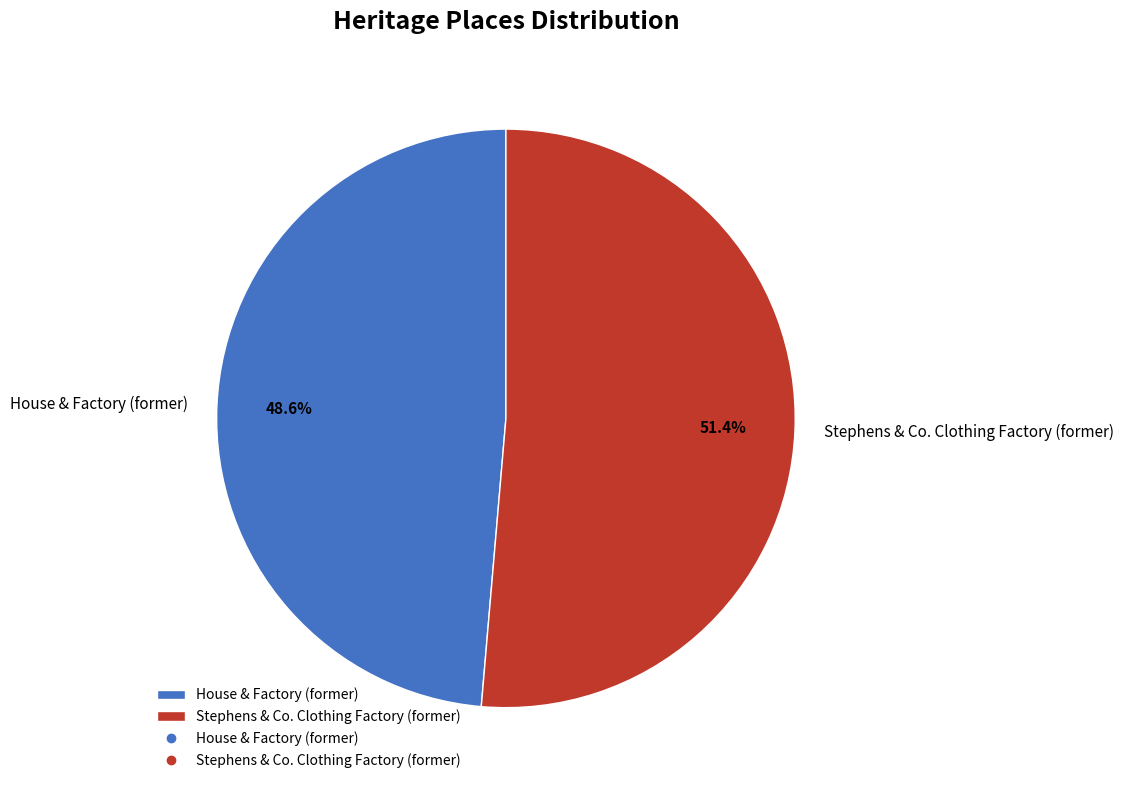

To the nearest percent, what percentage of the pie is Stephens & Co. Clothing Factory (former)?

51%